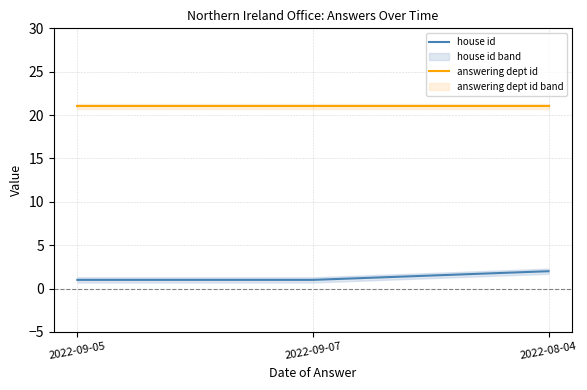

Reading left to right, list all the values displayed in this chart.

house id: 2022-09-05=1	2022-09-07=1	2022-08-04=2
answering dept id: 2022-09-05=21	2022-09-07=21	2022-08-04=21